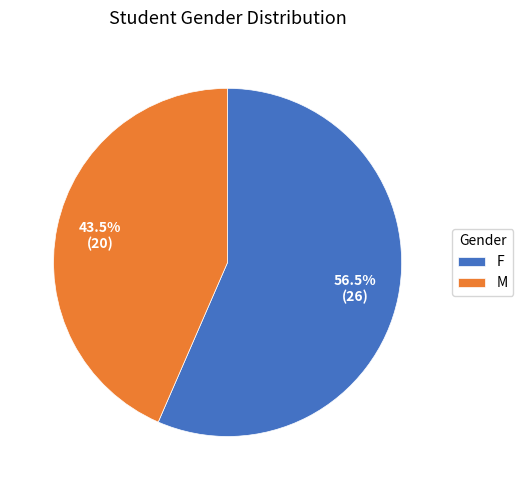

Approximately how many times larger is the value at M compared to F?

0.8